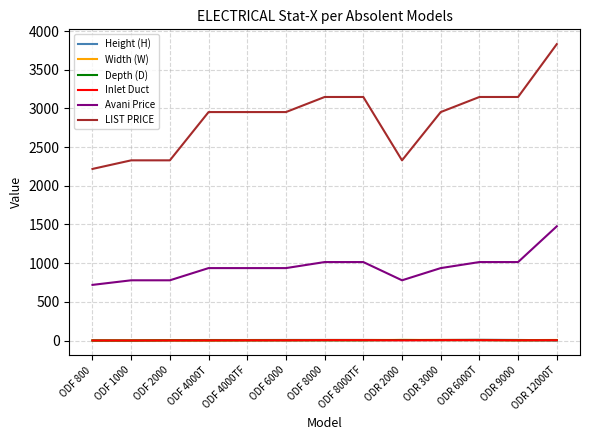

At which label does Avani Price reach its peak?

ODR 12000T